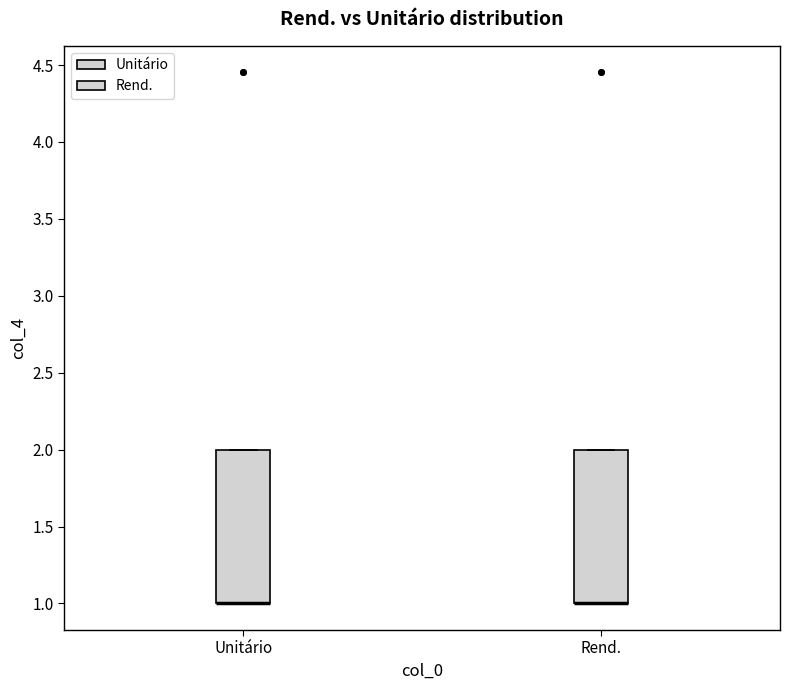

Where is the upper edge of the box for Rend. on the y-axis? The values are not printed on the chart, so give them approximately, as read against the axis.

2